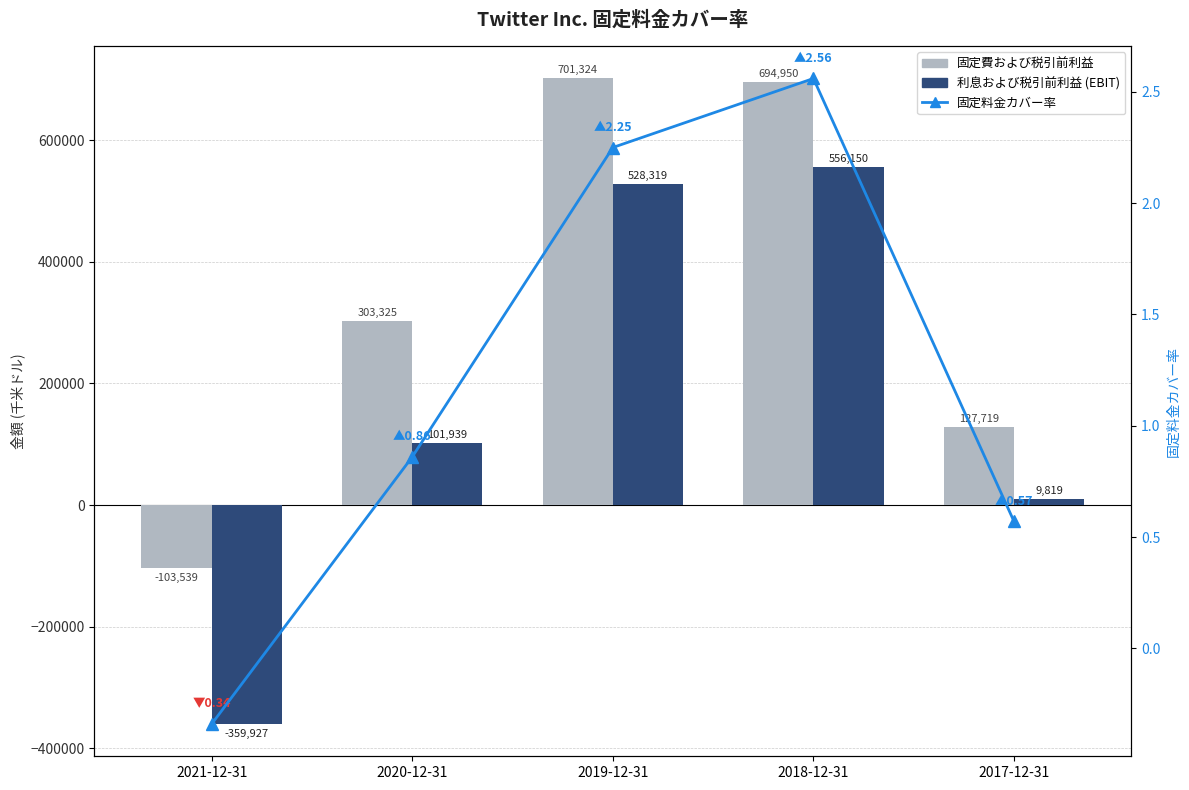

How many positive values does the 固定料金カバー率 series have?

4